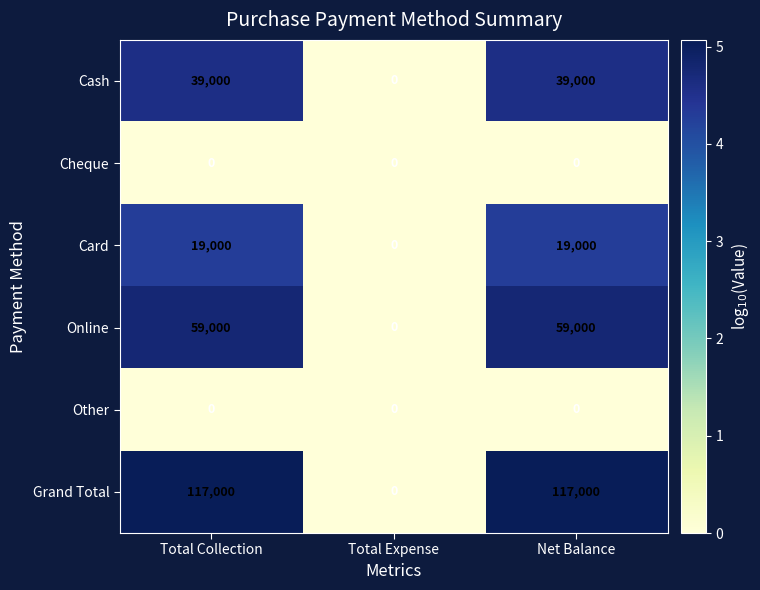

What is the sum of all Card values?

38000